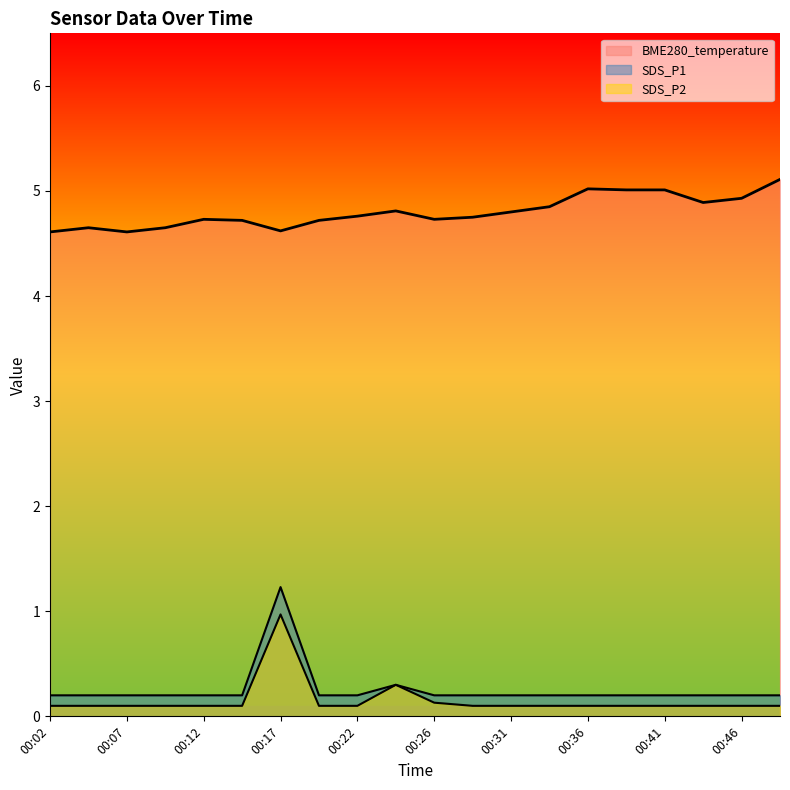

At which label does BME280_temperature reach its minimum?

00:02